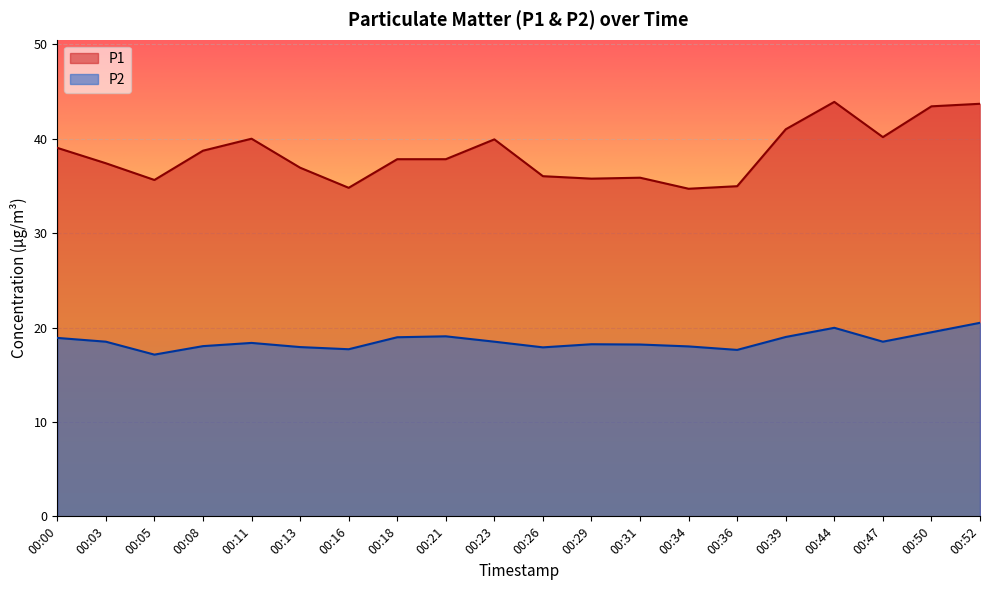

What is the difference between the maximum and minimum values in the P2 series?

3.4